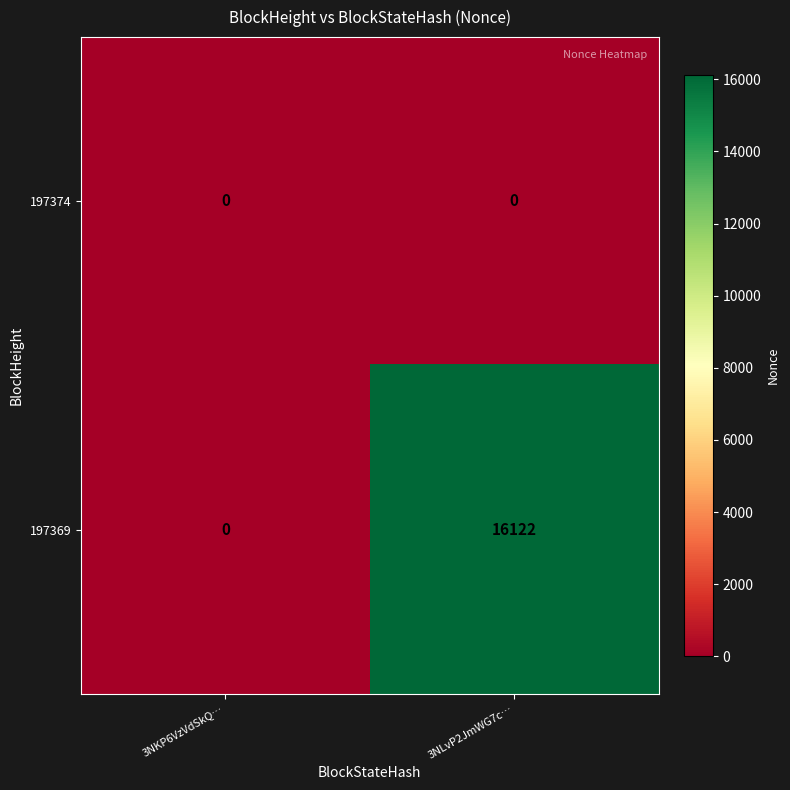

Which series has the widest spread of values?

197369